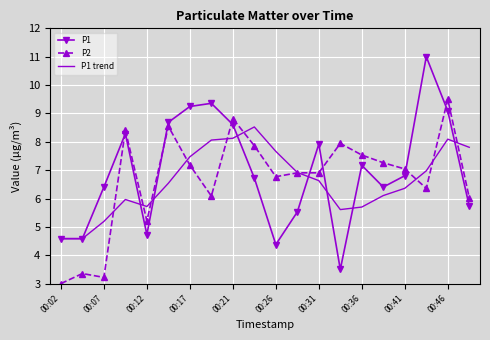

True or false: P2 and P1 cross at least once.

True